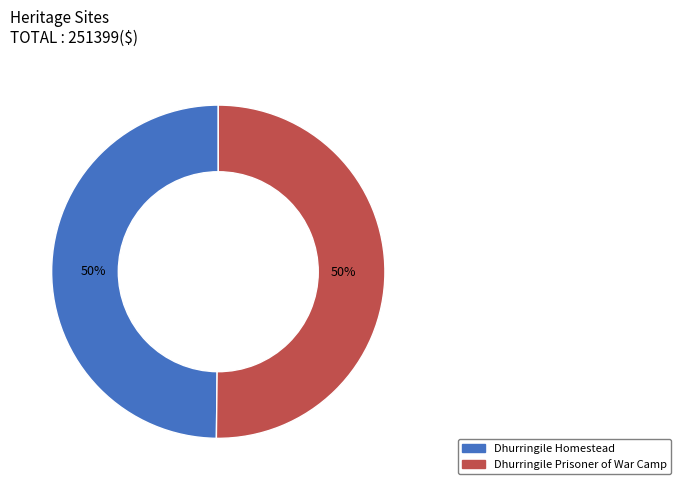

True or false: Dhurringile Prisoner of War Camp accounts for 61% of the total.

False